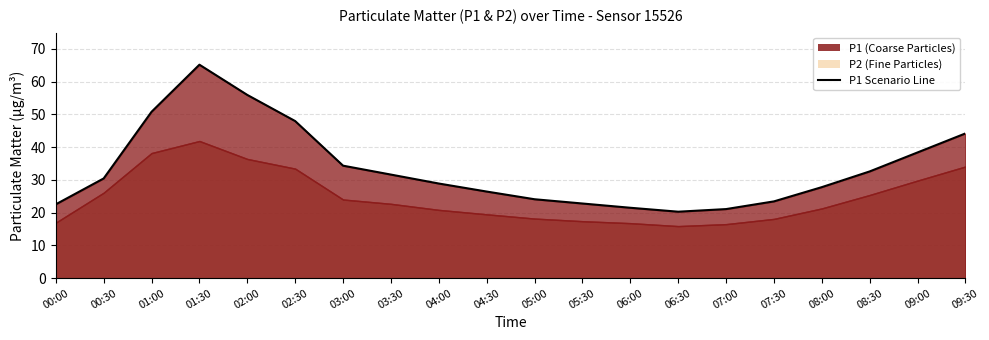

List the labels in order of value, smallest first.

06:30, 07:00, 06:00, 00:00, 05:30, 07:30, 05:00, 04:30, 08:00, 04:00, 00:30, 03:30, 08:30, 03:00, 09:00, 09:30, 02:30, 01:00, 02:00, 01:30